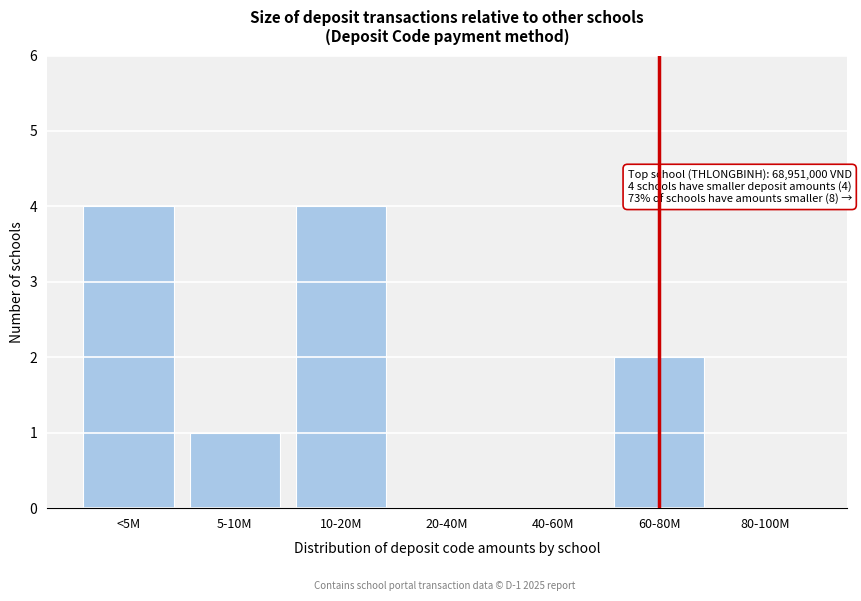

Reading left to right, list all the values displayed in this chart.

<5M=4	5-10M=1	10-20M=4	20-40M=0	40-60M=0	60-80M=2	80-100M=0